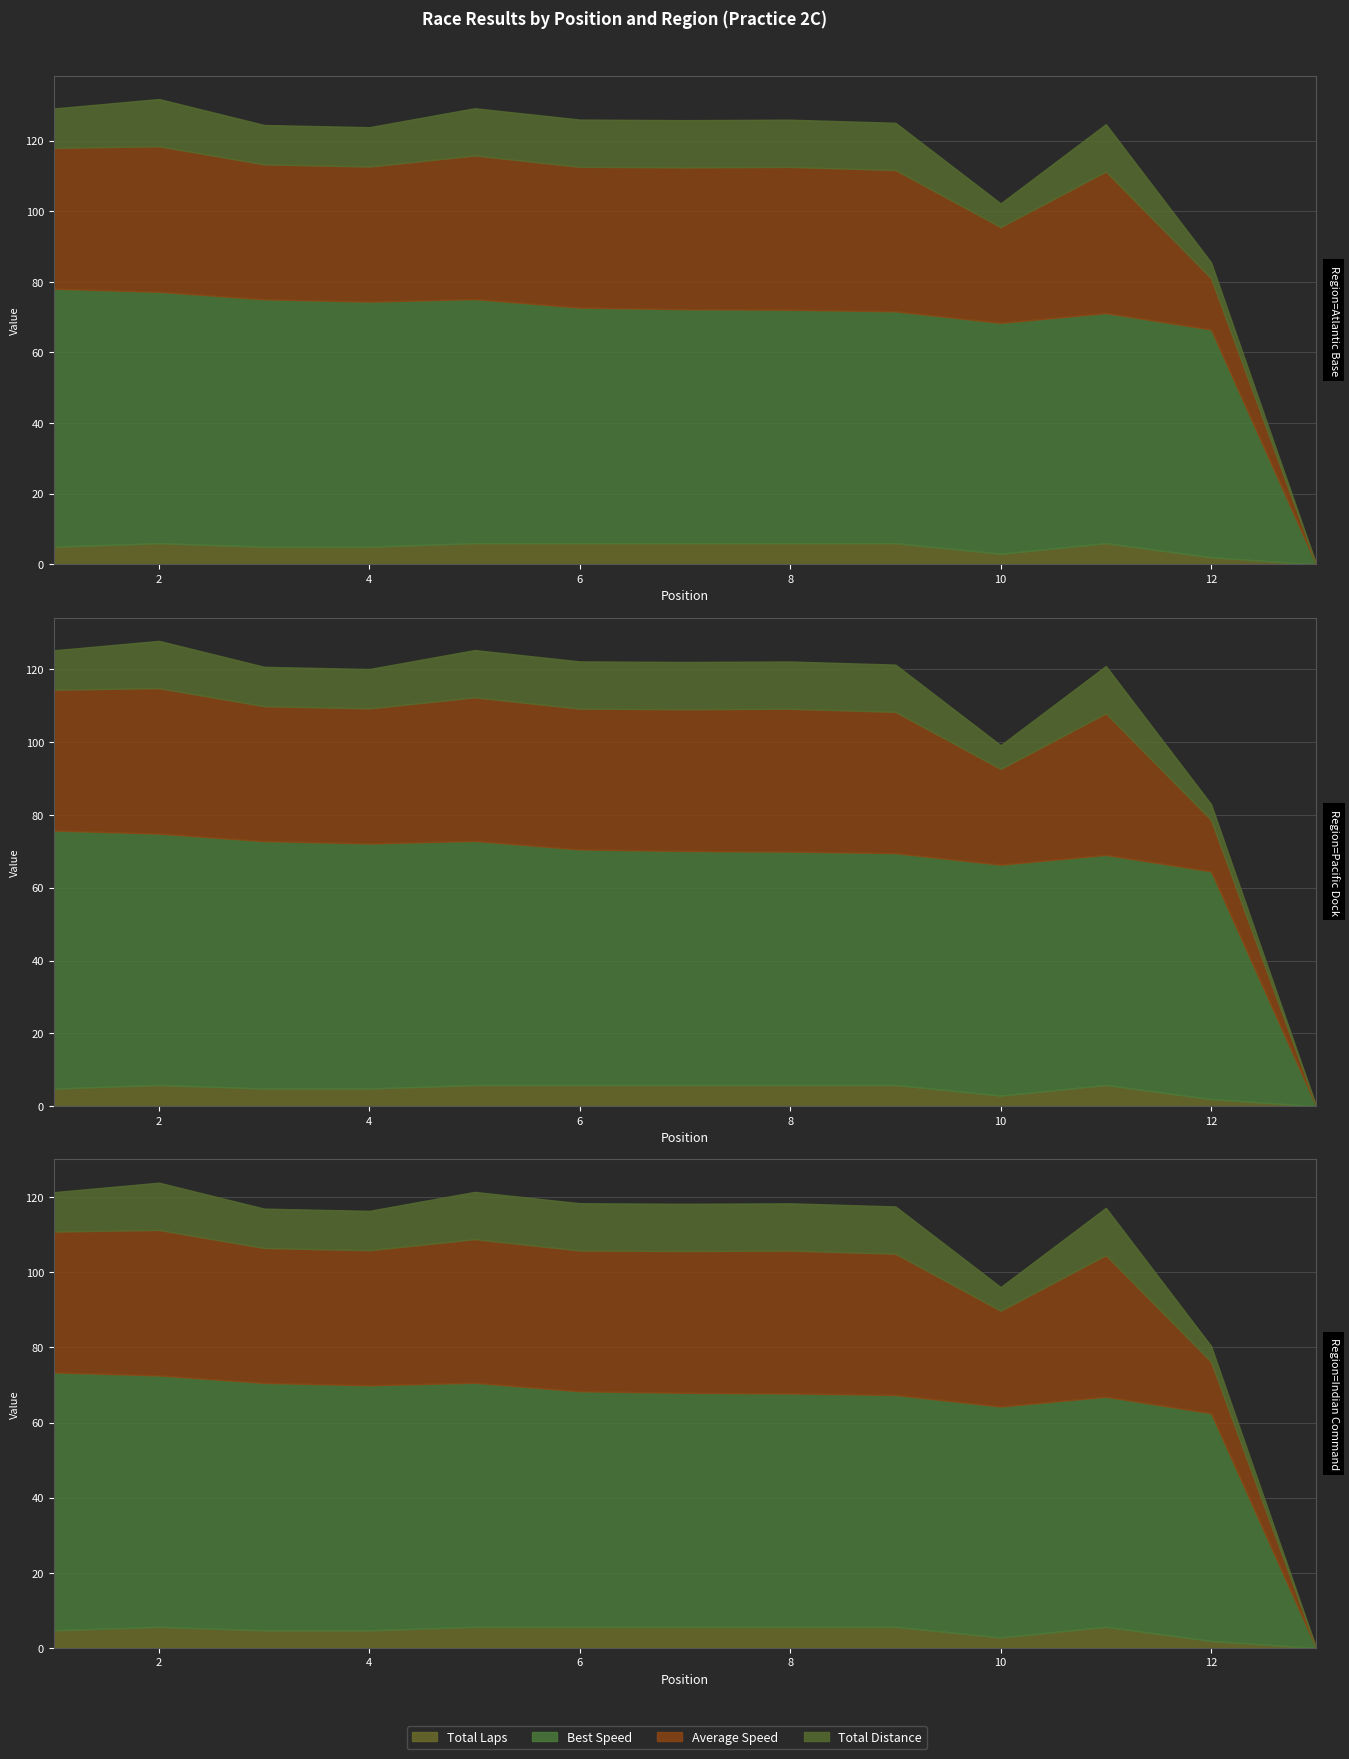

What is the value of the Best Speed point at the 5th from the left?

69.1